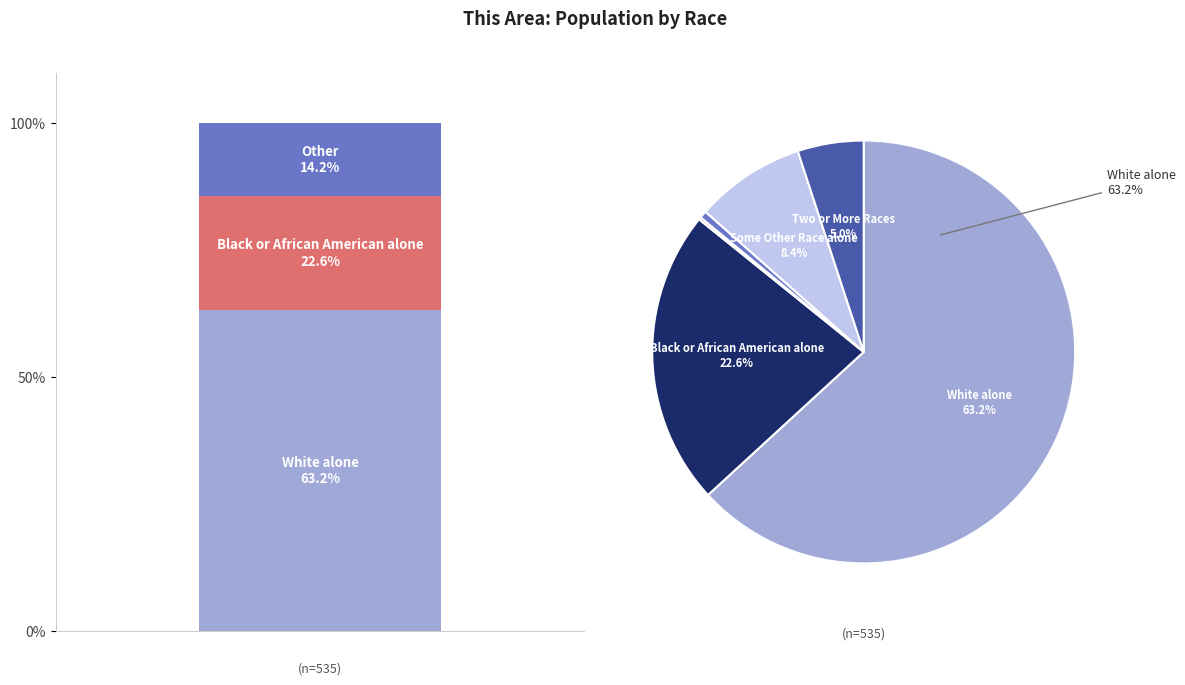

True or false: White alone accounts for 74% of the total.

False